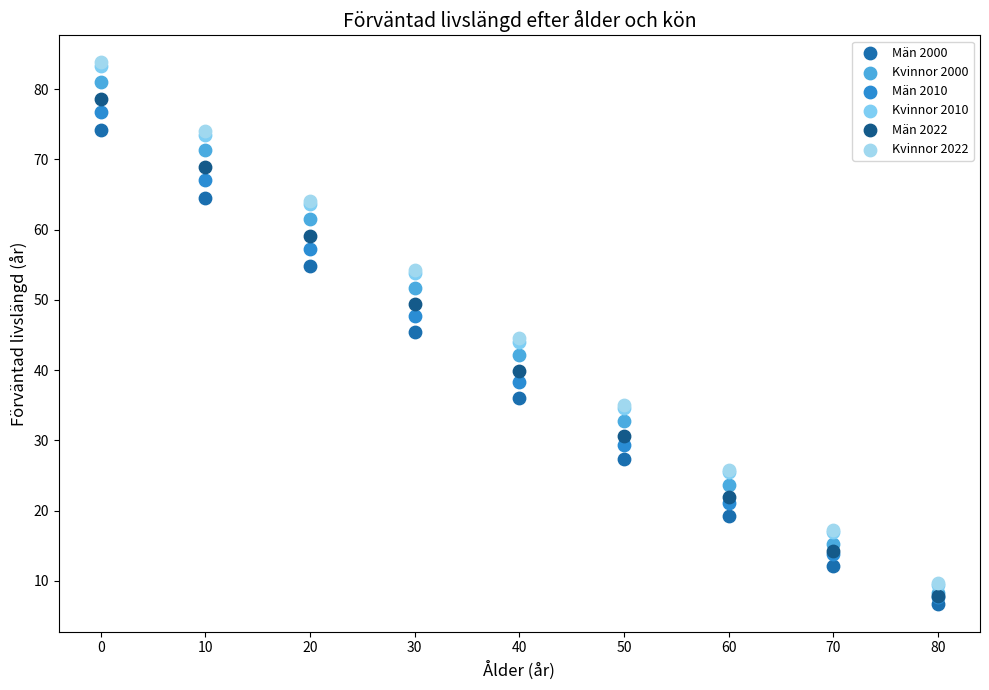

Which series contains the lowest Y value?

Män 2000